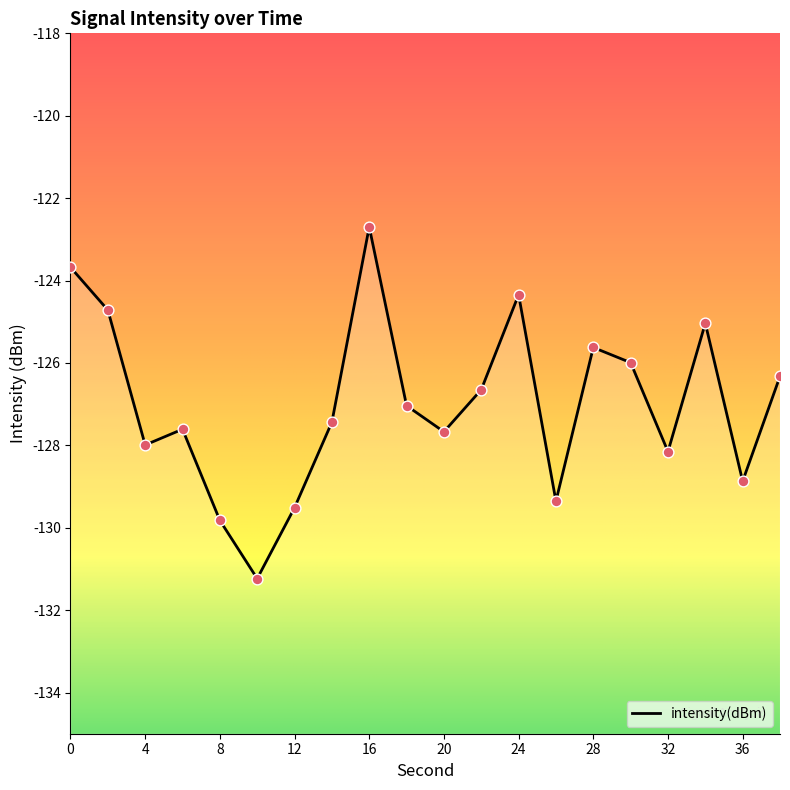

What is the change in value from 14 to 32?

-0.7